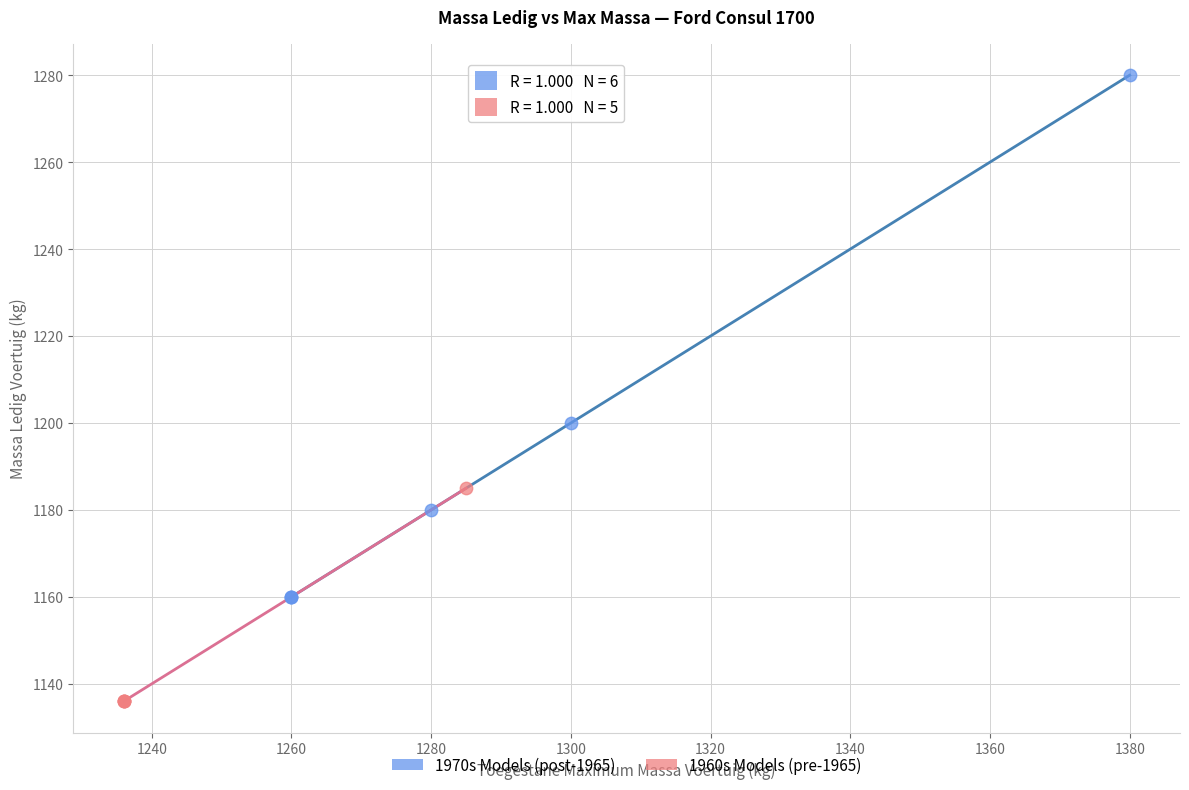

Which series has the widest spread of Y values?

1970s Models (post-1965)